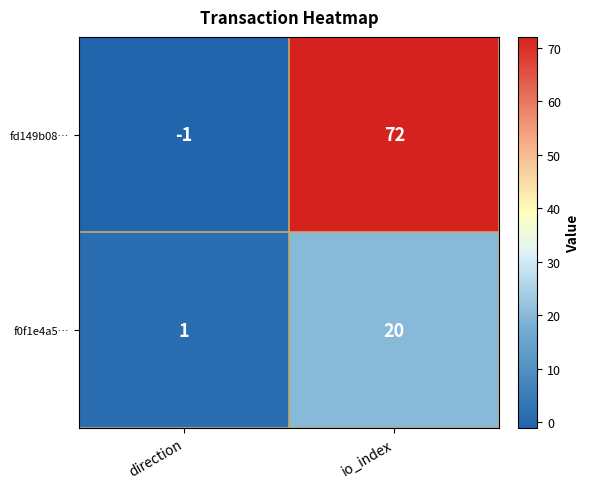

How many series are shown in this chart?

2